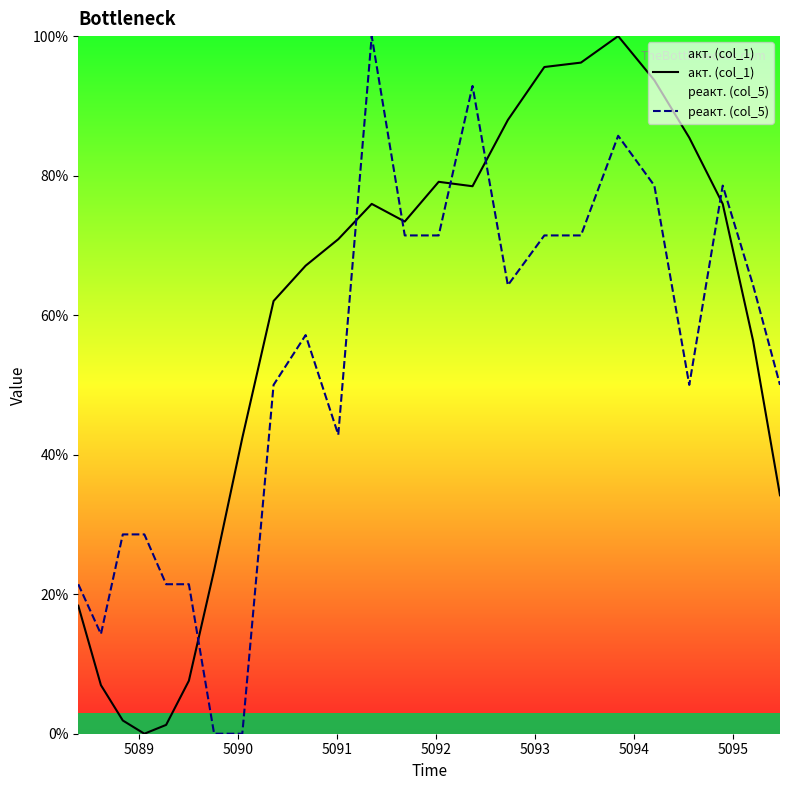

What is the greatest value displayed?

100.0